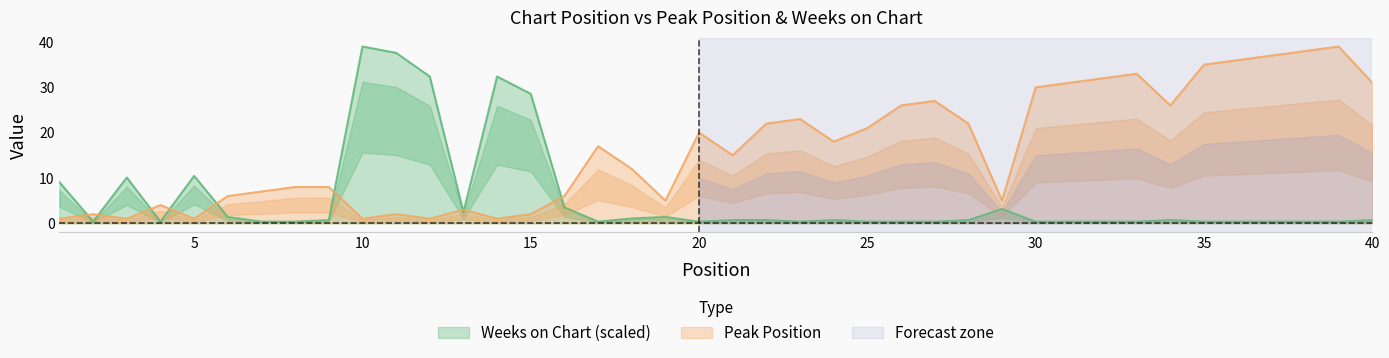

Reading left to right, list all the values displayed in this chart.

Peak Position: 1.0	2.0	1.0	4.0	1.0	6.0	7.0	8.0	8.0	1.0	2.0	1.0	3.0	1.0	2.0	6.0	17.0	12.0	5.0	20.0	15.0	22.0	23.0	18.0	21.0	26.0	27.0	22.0	5.0	30.0	31.0	32.0	33.0	26.0	35.0	36.0	37.0	38.0	39.0	31.0
Weeks on Chart: 9.1	0.3	10.1	0.3	10.4	1.4	0.3	0.3	0.7	39.0	37.6	32.4	2.4	32.4	28.6	3.5	0.3	1.0	1.4	0.3	0.7	0.7	0.3	0.7	0.3	0.3	0.3	0.7	3.1	0.3	0.3	0.3	0.3	0.7	0.3	0.3	0.3	0.3	0.3	0.7